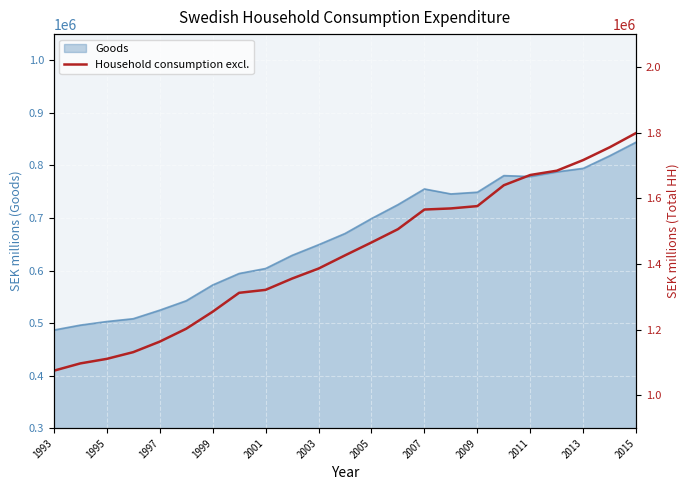

The value of Goods at 2009 is 749117.3. True or false?

True